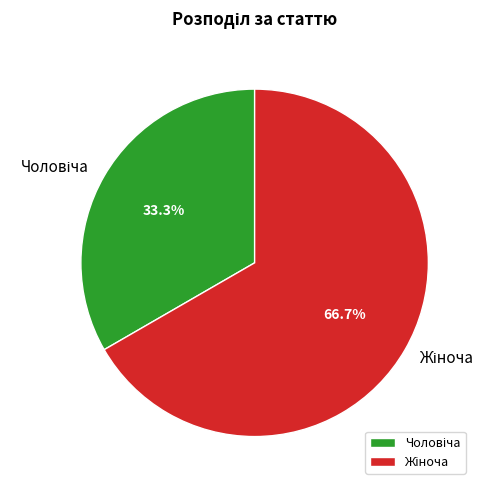

Does any single category account for the majority?

Yes